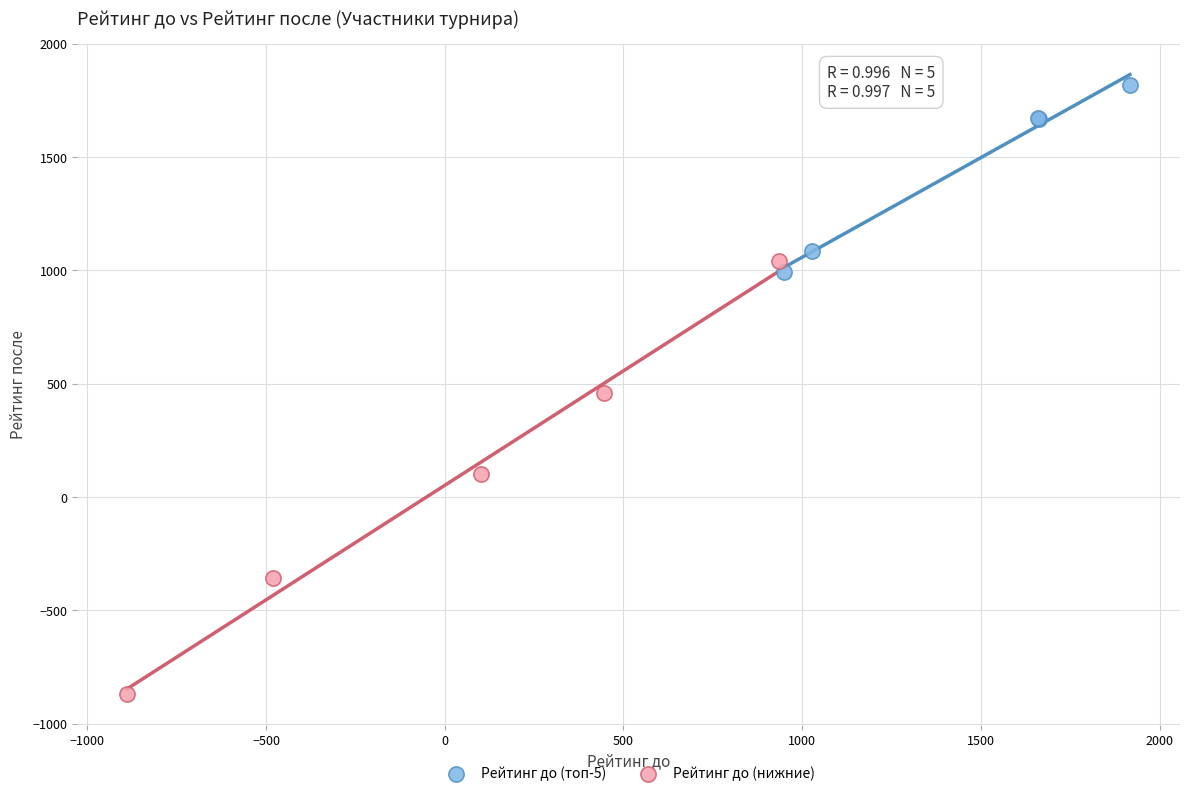

Which series has the largest Y range (max minus min)?

Рейтинг до (нижние)